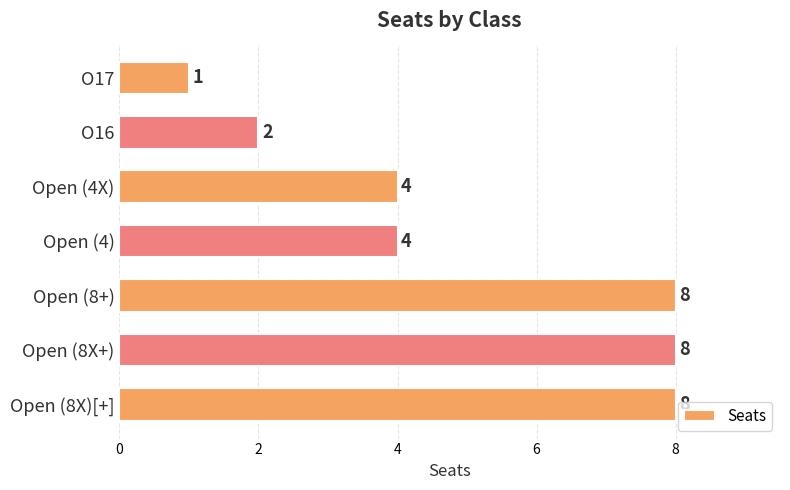

What is the value of the 7th bar from the top?

8